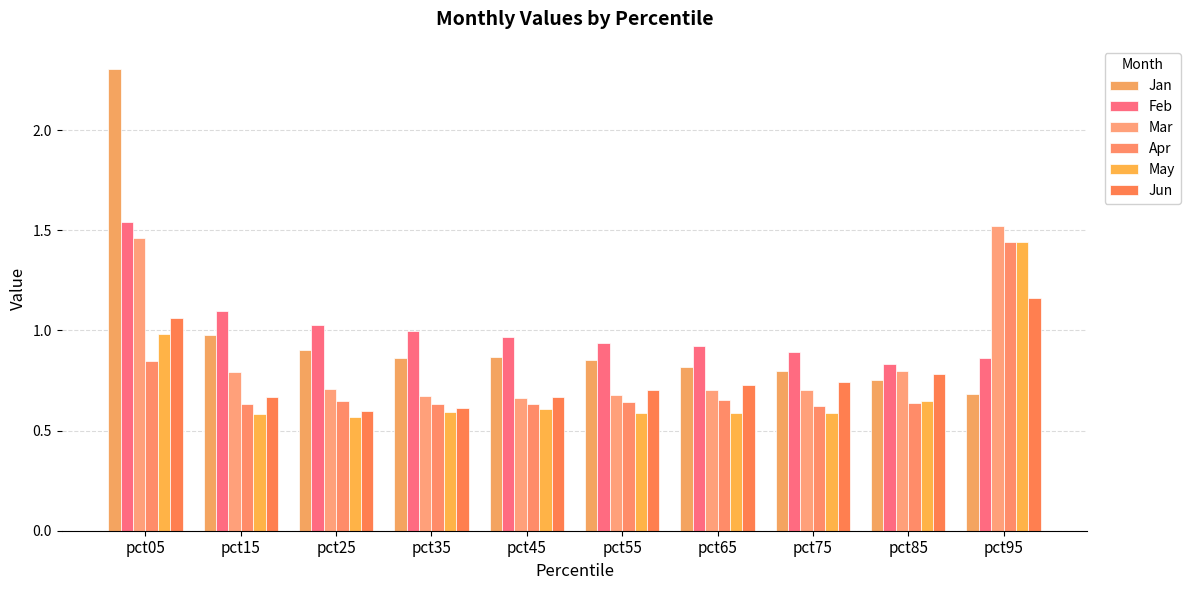

How many distinct data groups are displayed?

6